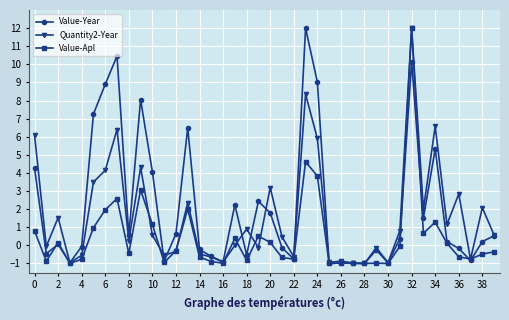

True or false: Value-Year has more than 2 points higher than both neighbors.

True